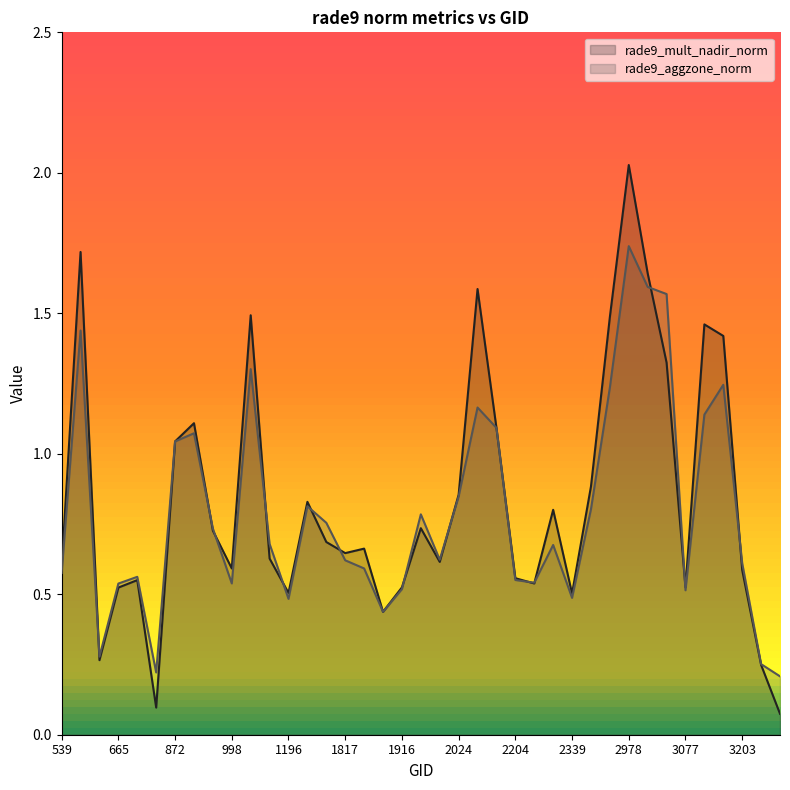

True or false: rade9_aggzone_norm has more than 1 interior local peaks.

True